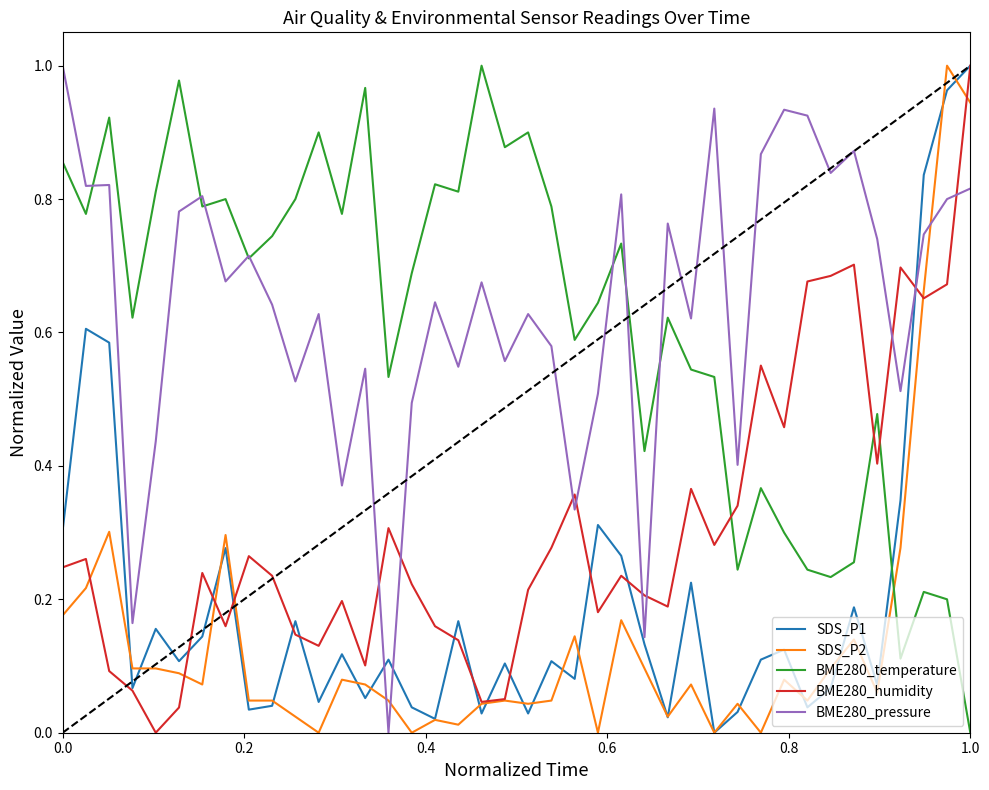

How many times do BME280_temperature and BME280_humidity cross each other?

3